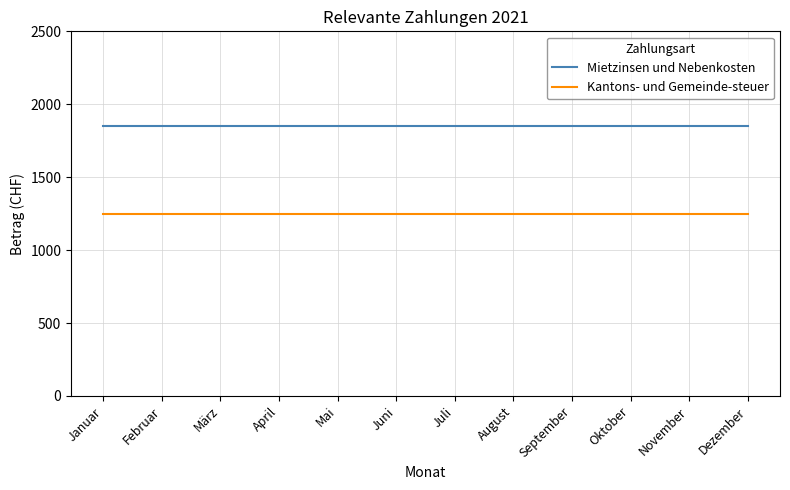

Is the value of Kantons- und Gemeinde-steuer at Juli greater than the value of Mietzinsen und Nebenkosten at April?

No